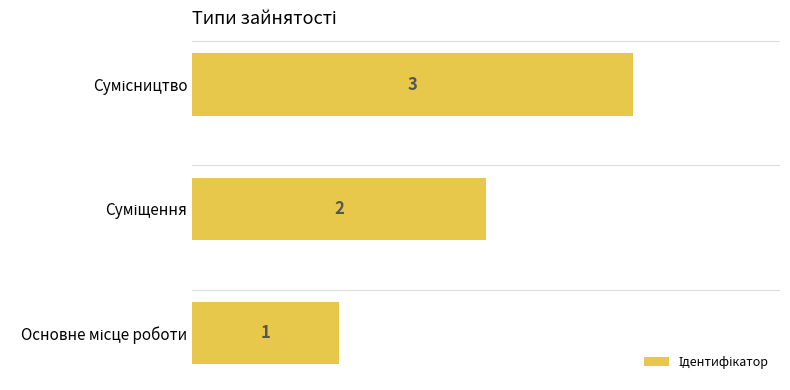

How many values are between 1 and 3?

3